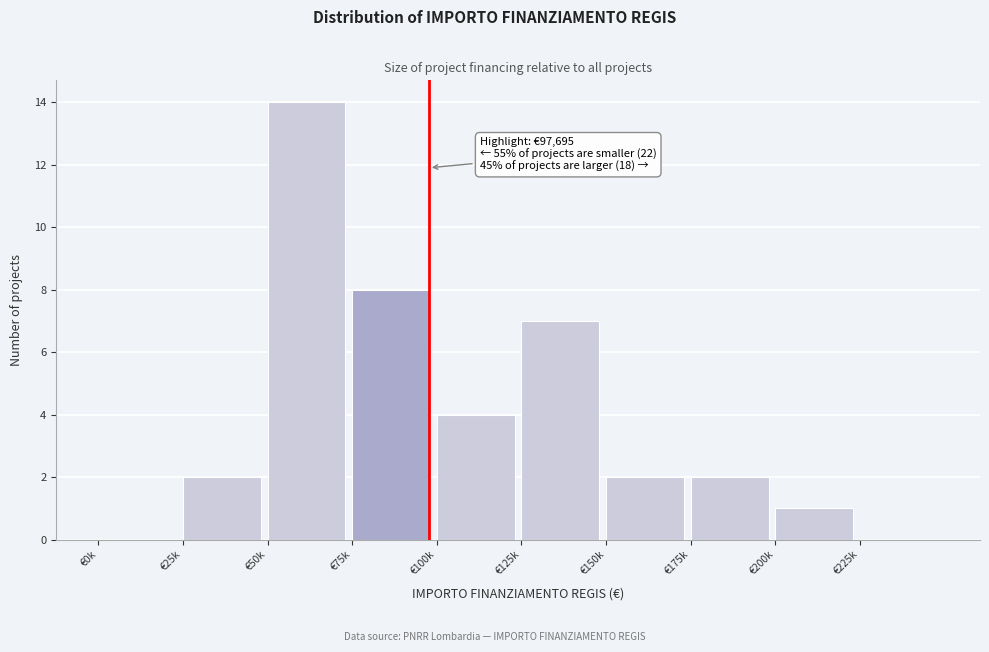

Reading left to right, list all the values displayed in this chart.

€0k=0	€25k=2	€50k=14	€75k=8	€100k=4	€125k=7	€150k=2	€175k=2	€200k=1	€225k=0